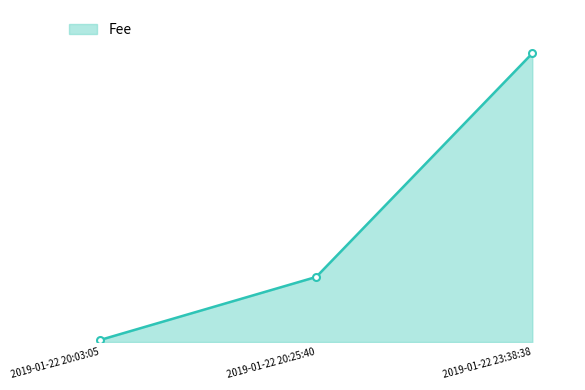

Is this an area chart (filled region under the line)?

Yes